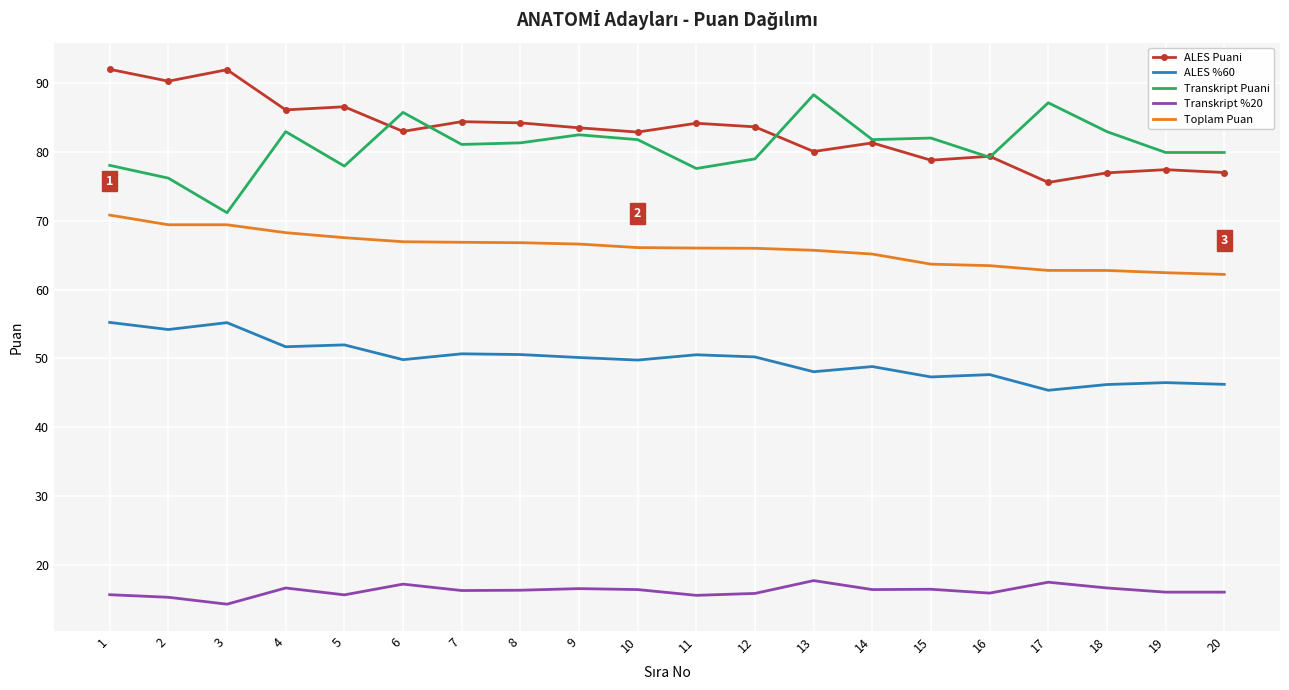

At 13, list the series in order from smallest to largest.

Transkript %20, ALES %60, Toplam Puan, ALES Puani, Transkript Puani